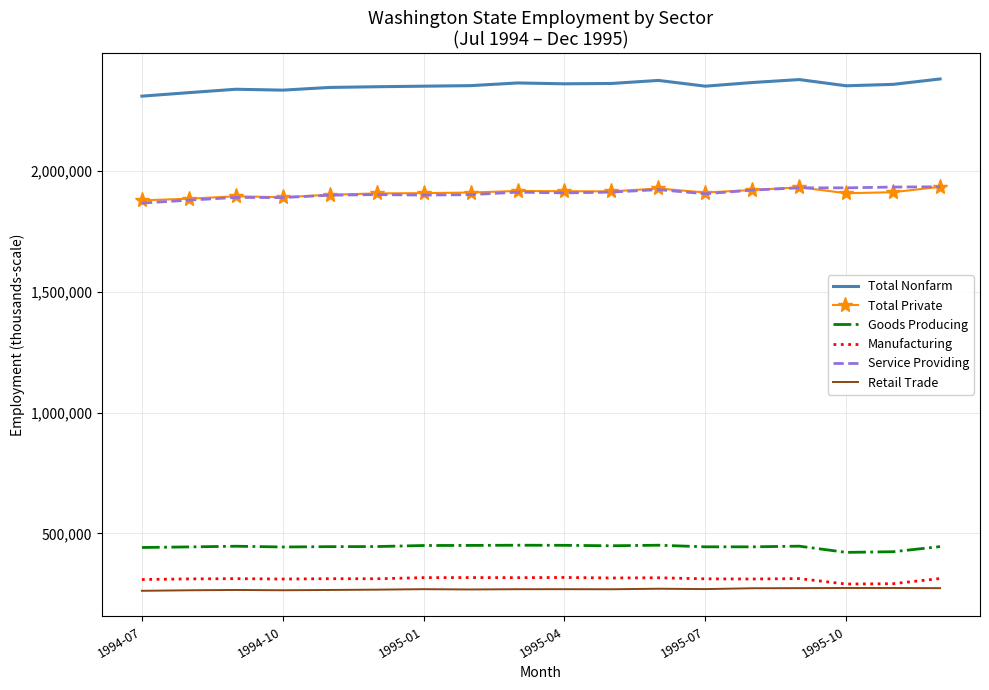

Which series has the largest total across all categories?

Total Nonfarm